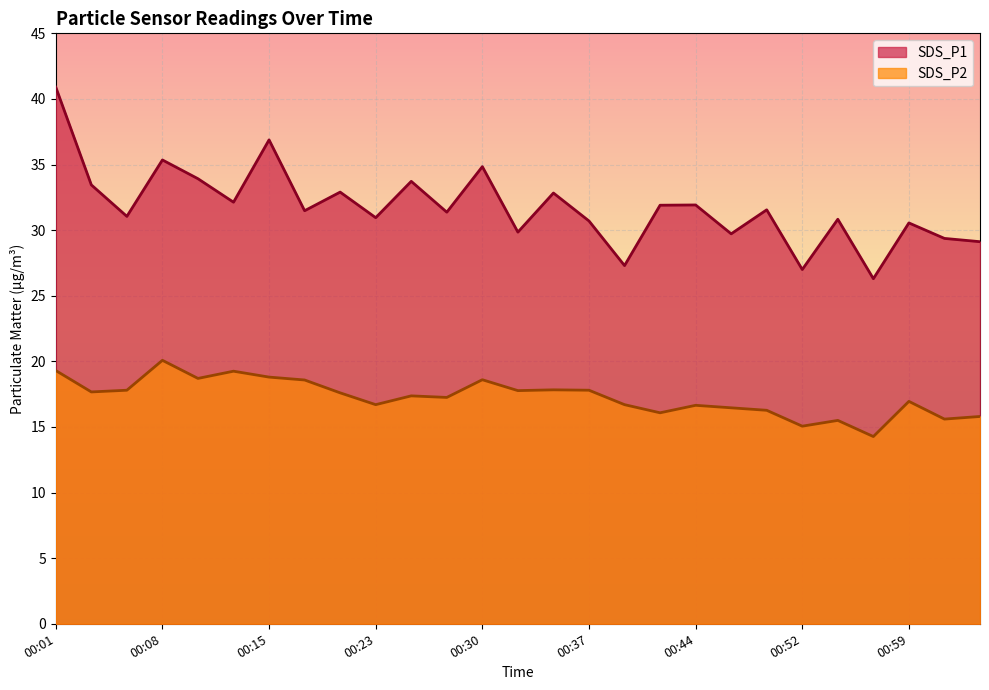

At which category does the chart reach its peak across all series?

00:01